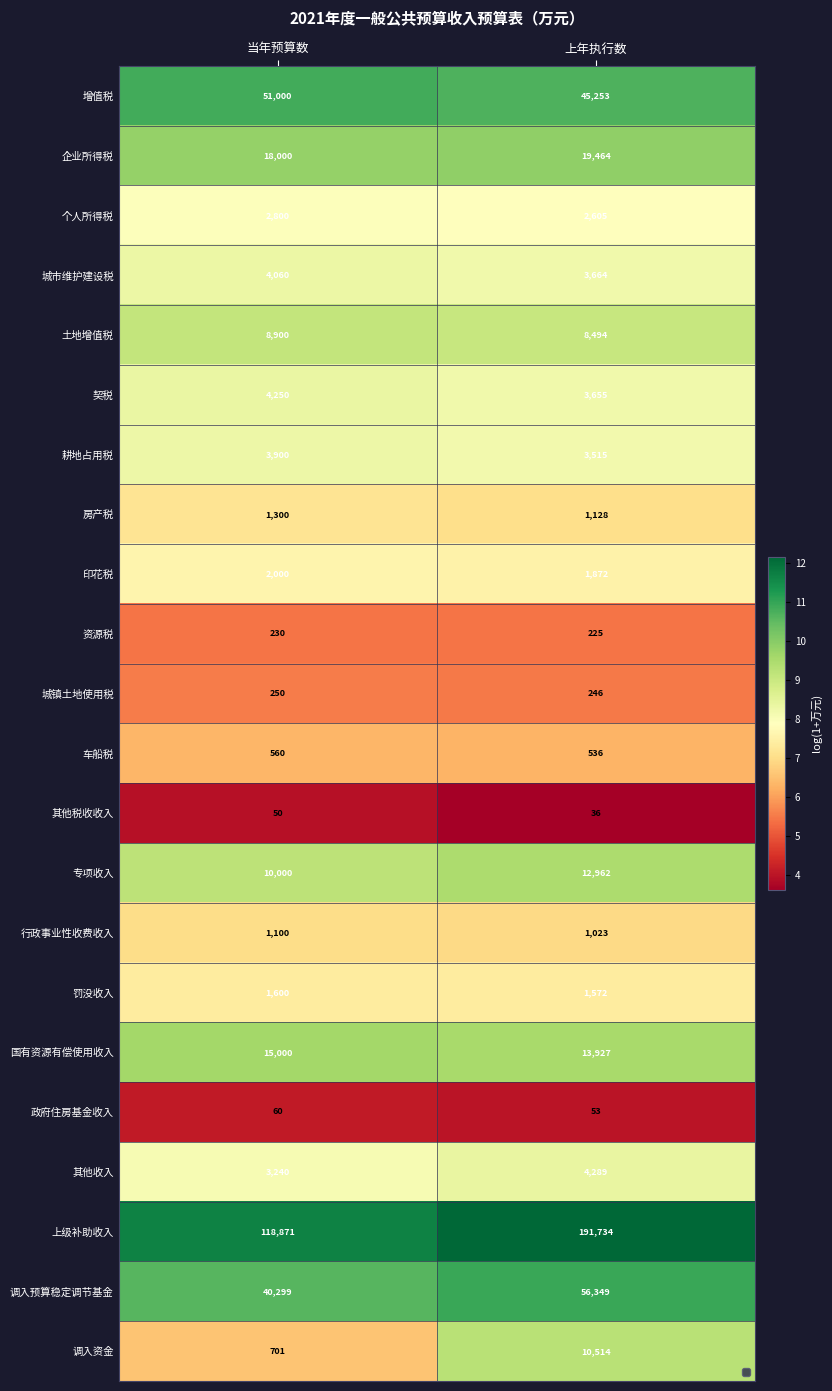

True or false: 上级补助收入 has a value of 191734 at 上年执行数.

True